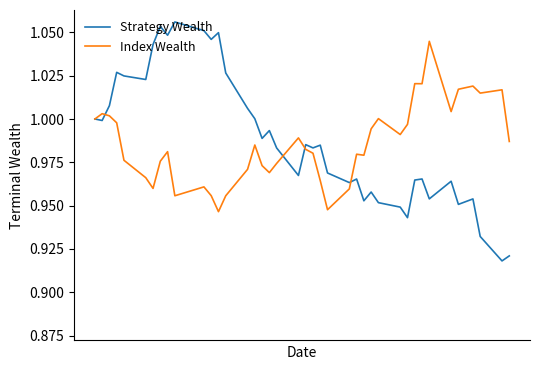

List the series in order of their peak value, highest first.

Strategy Wealth, Index Wealth